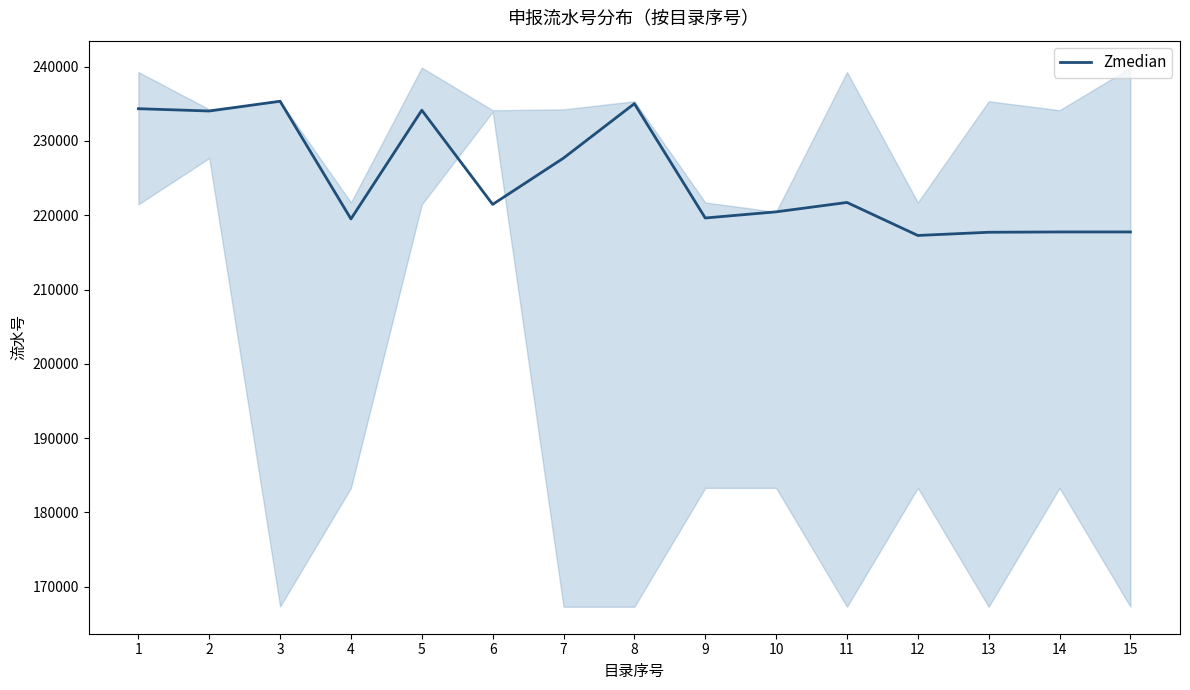

Reading right to left, extract all data points from this chart.

217758	217757	217715	217283	221726	220463	219635	235025	227699	221466	234141	219510	235350	234036	234347